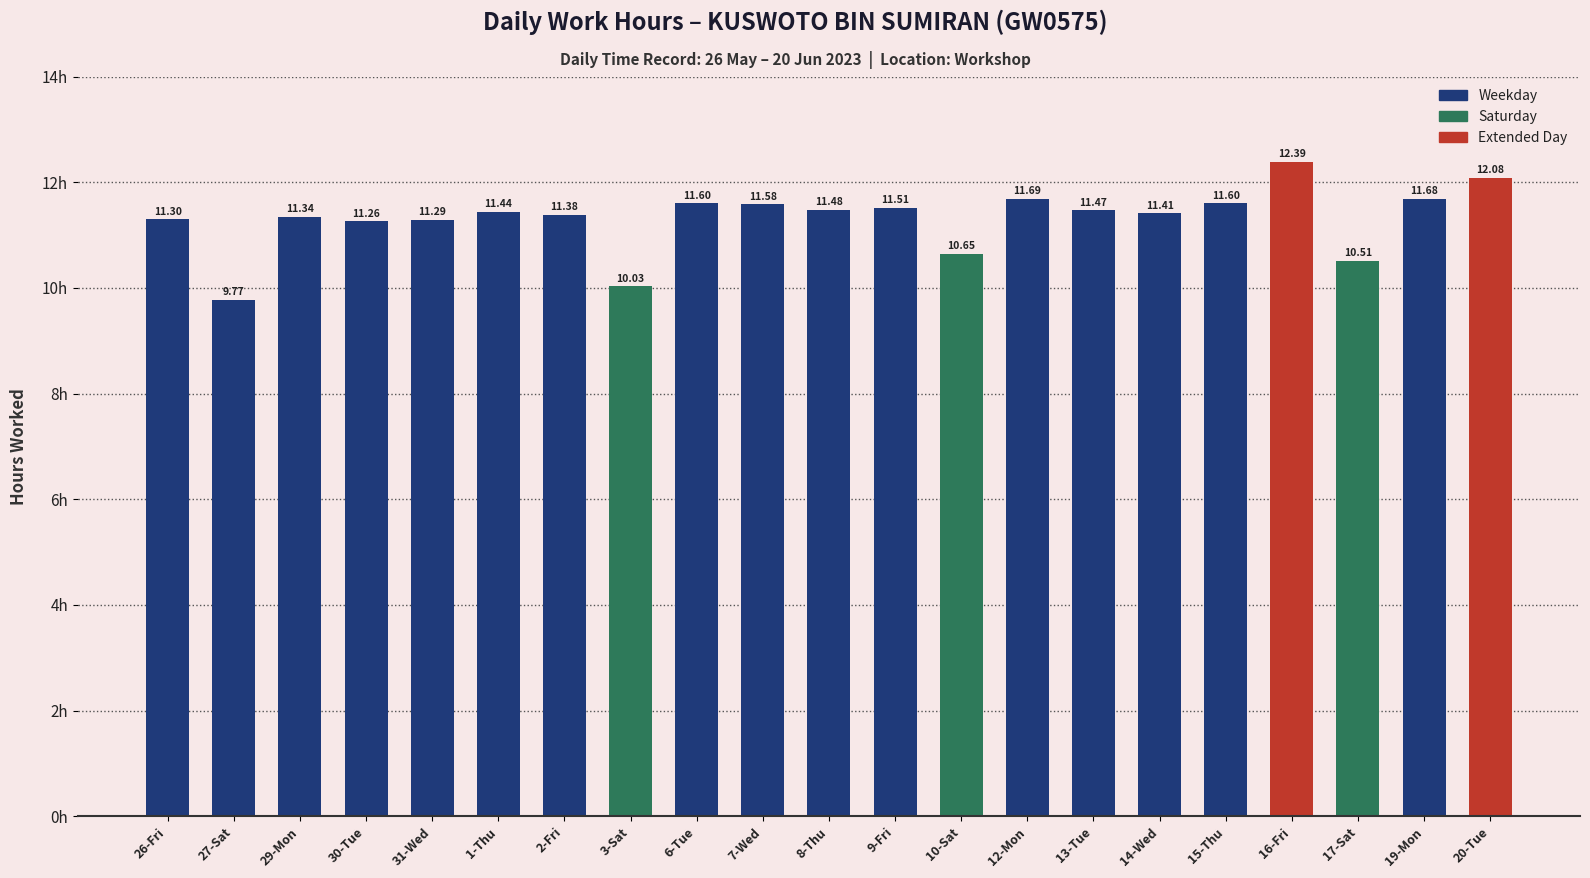

Reading left to right, extract all data points from this chart.

26-Fri=11.3	27-Sat=9.8	29-Mon=11.3	30-Tue=11.3	31-Wed=11.3	1-Thu=11.4	2-Fri=11.4	3-Sat=10.0	6-Tue=11.6	7-Wed=11.6	8-Thu=11.5	9-Fri=11.5	10-Sat=10.7	12-Mon=11.7	13-Tue=11.5	14-Wed=11.4	15-Thu=11.6	16-Fri=12.4	17-Sat=10.5	19-Mon=11.7	20-Tue=12.1